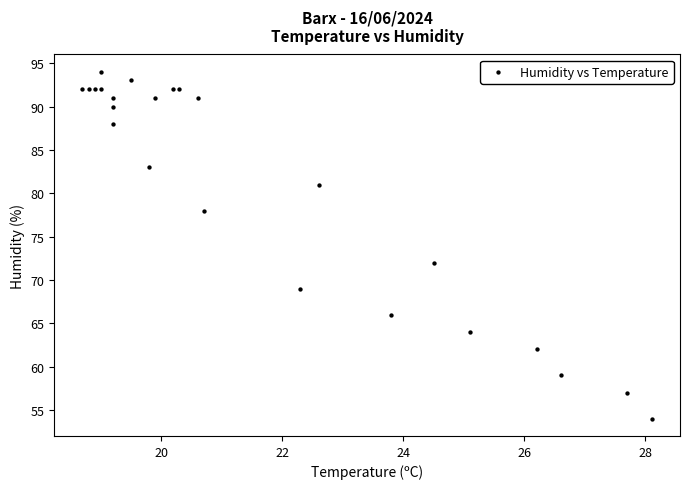

What Y value in the scatter plot is closest to 74?

72